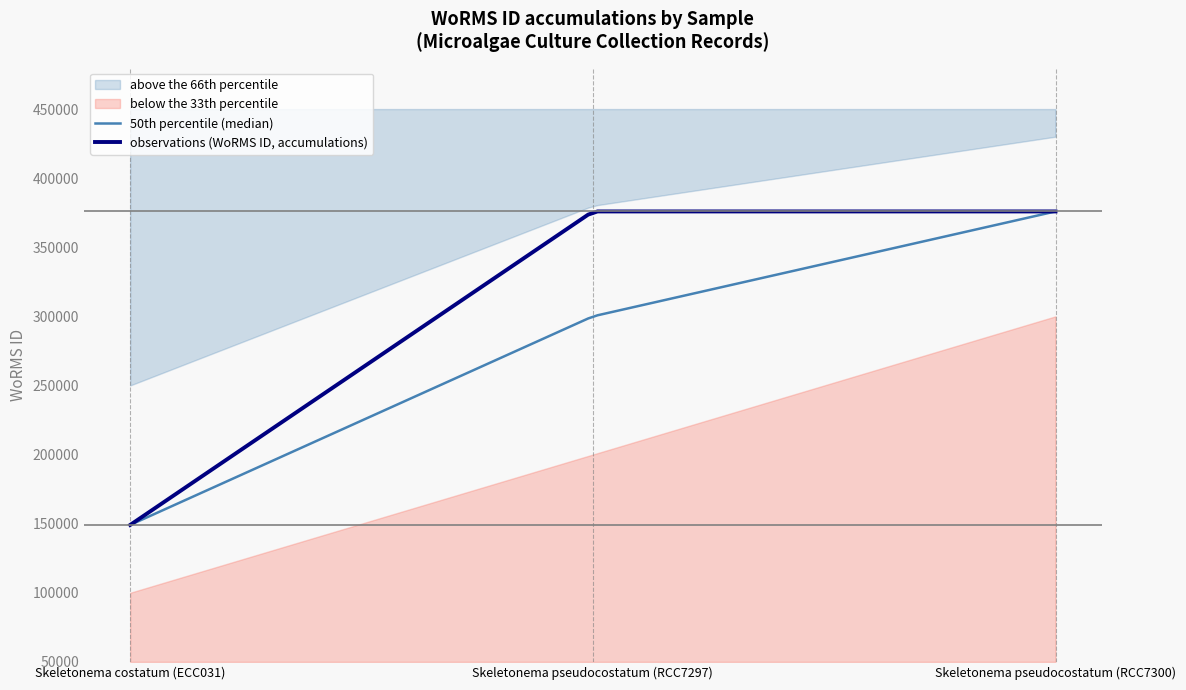

Is it true that the value at Skeletonema costatum (ECC031) is 149074?

True